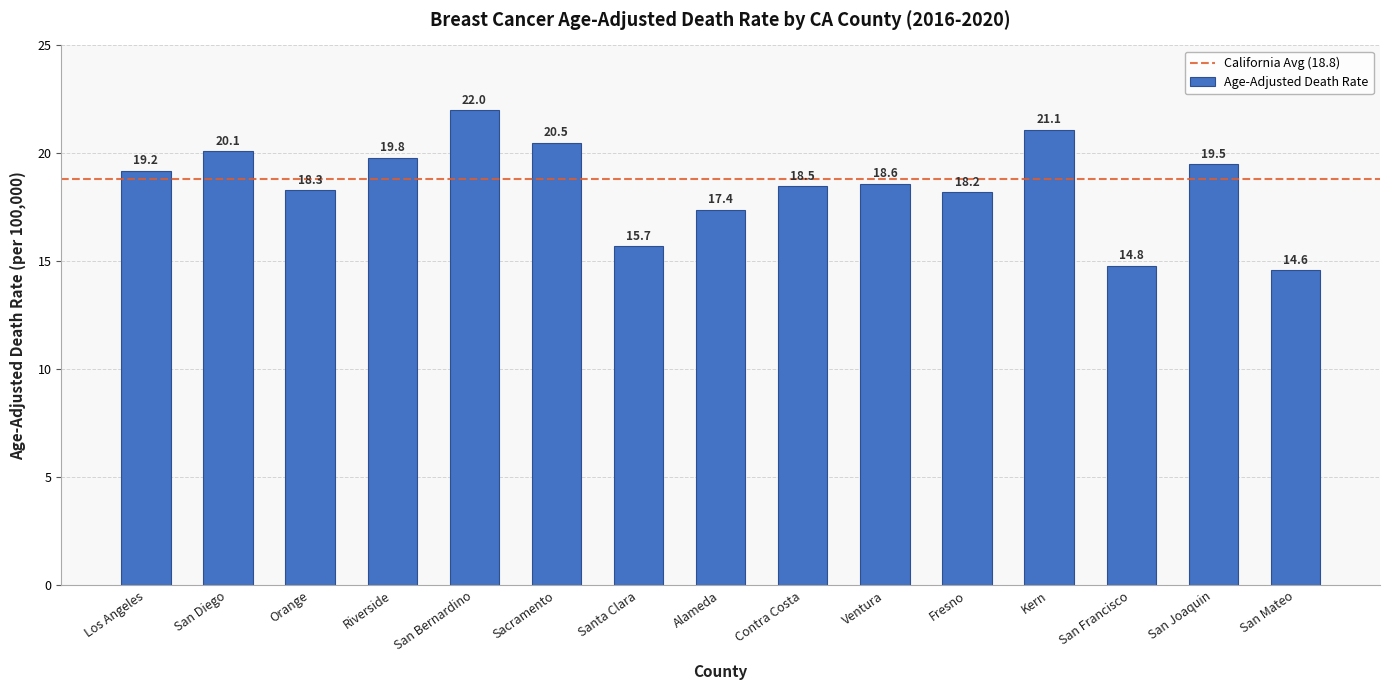

List the labels in order of value, smallest first.

San Mateo, San Francisco, Santa Clara, Alameda, Fresno, Orange, Contra Costa, Ventura, Los Angeles, San Joaquin, Riverside, San Diego, Sacramento, Kern, San Bernardino